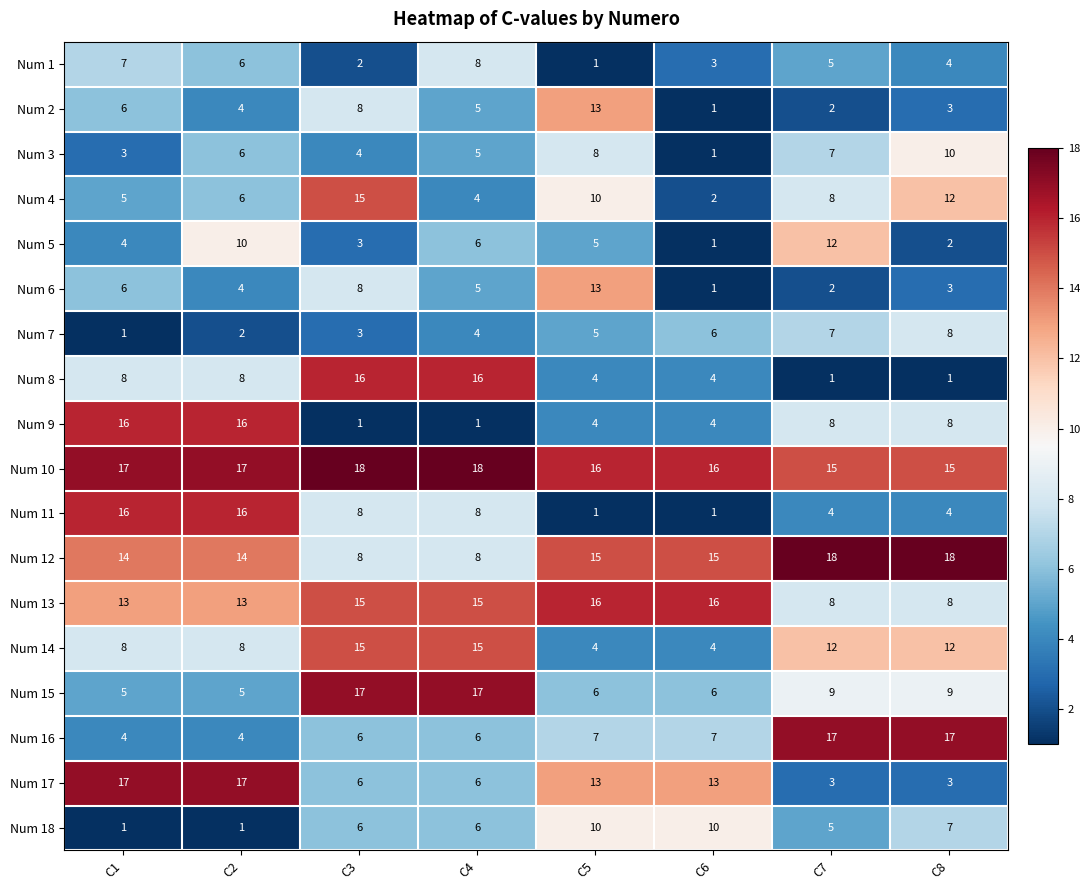

True or false: Num 11 has a value of 16 at C2.

True